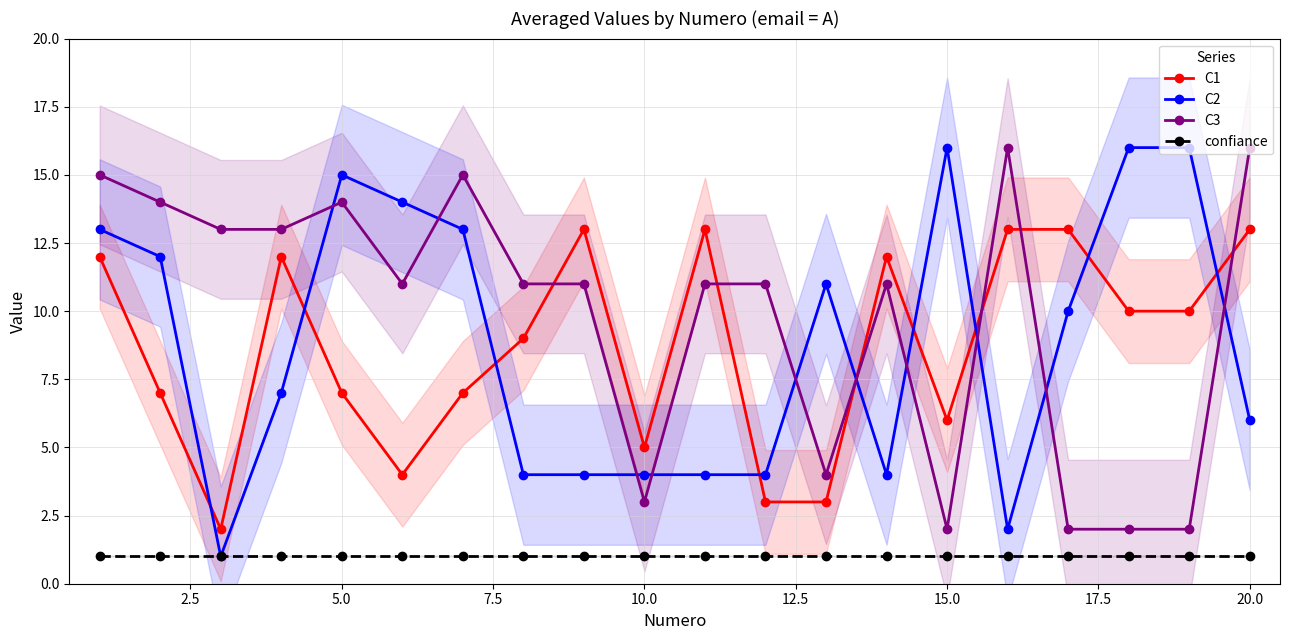

True or false: C3 has more than 0 points higher than both neighbors.

True